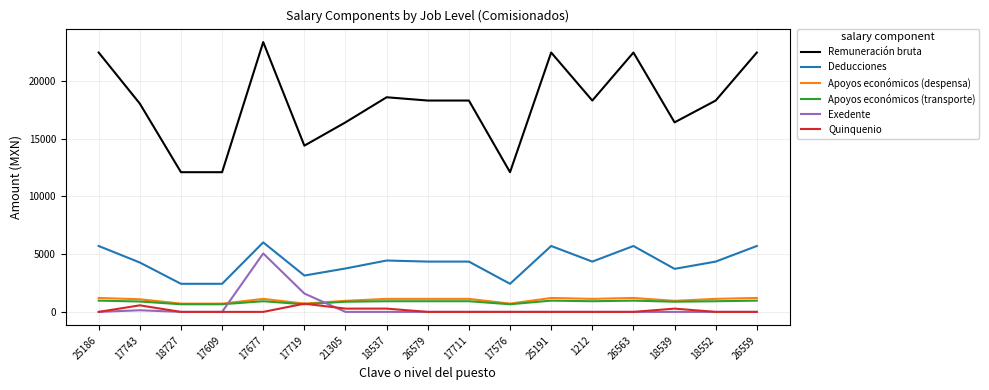

Which series has the largest range (max minus min)?

Remuneración bruta